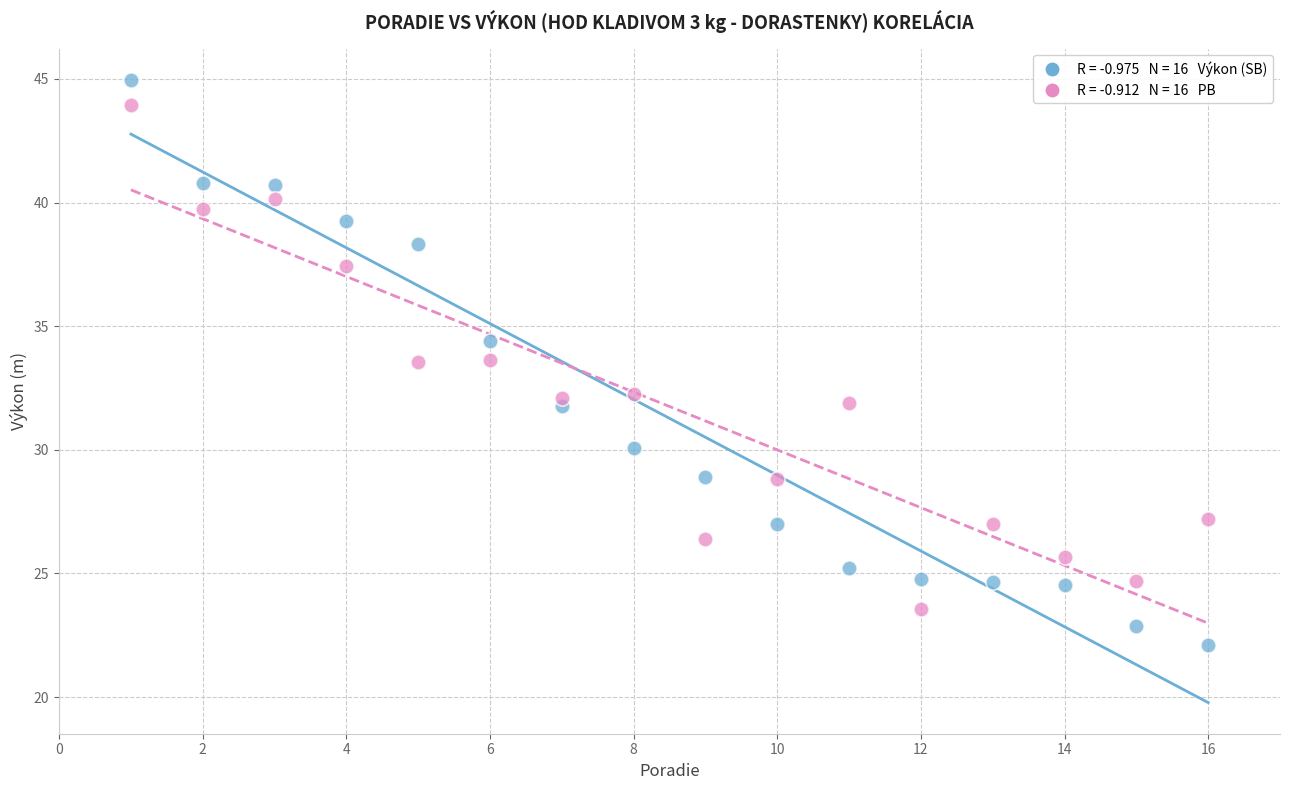

Across all data points, what is the range of X values (max minus min)?

15.0